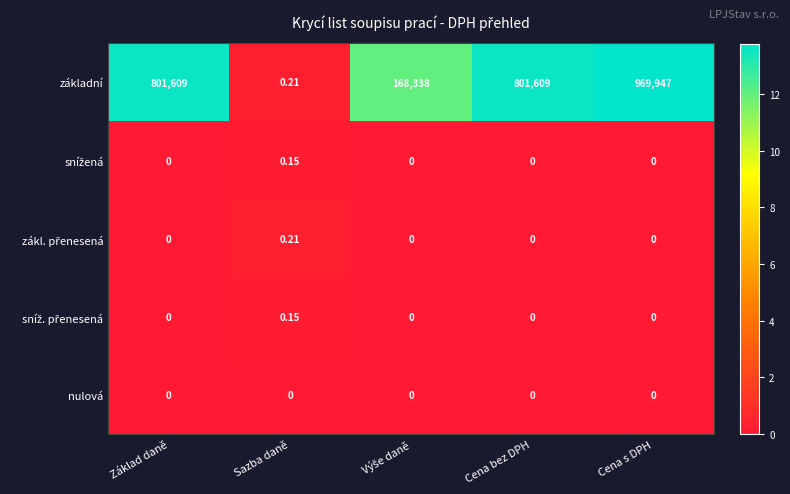

Which series has the largest total across all categories?

základní